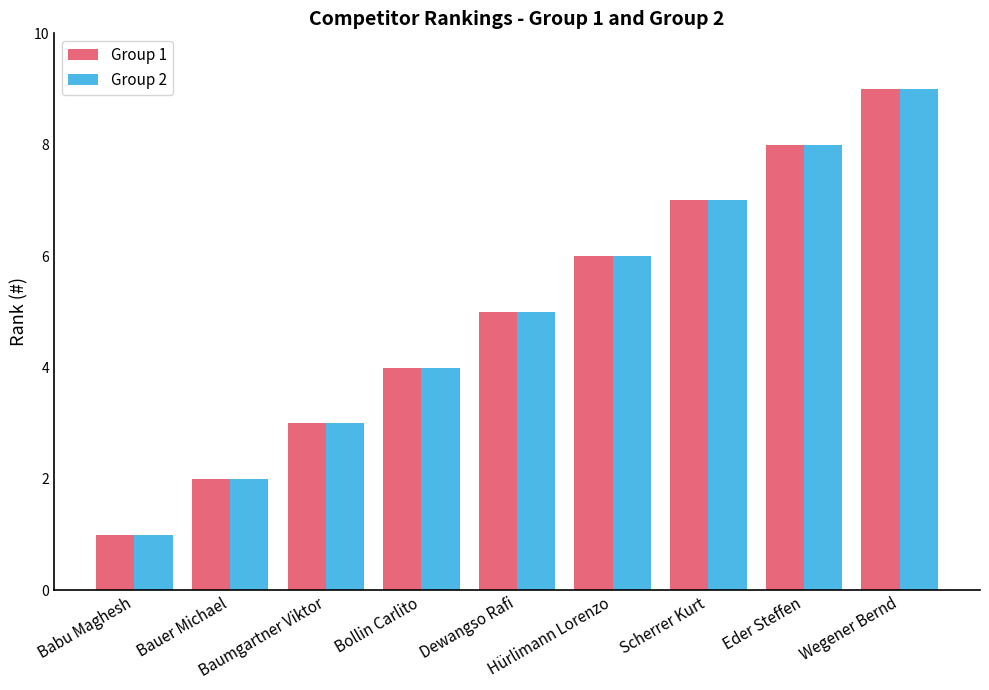

How many values in the Group 1 series are below 5?

4